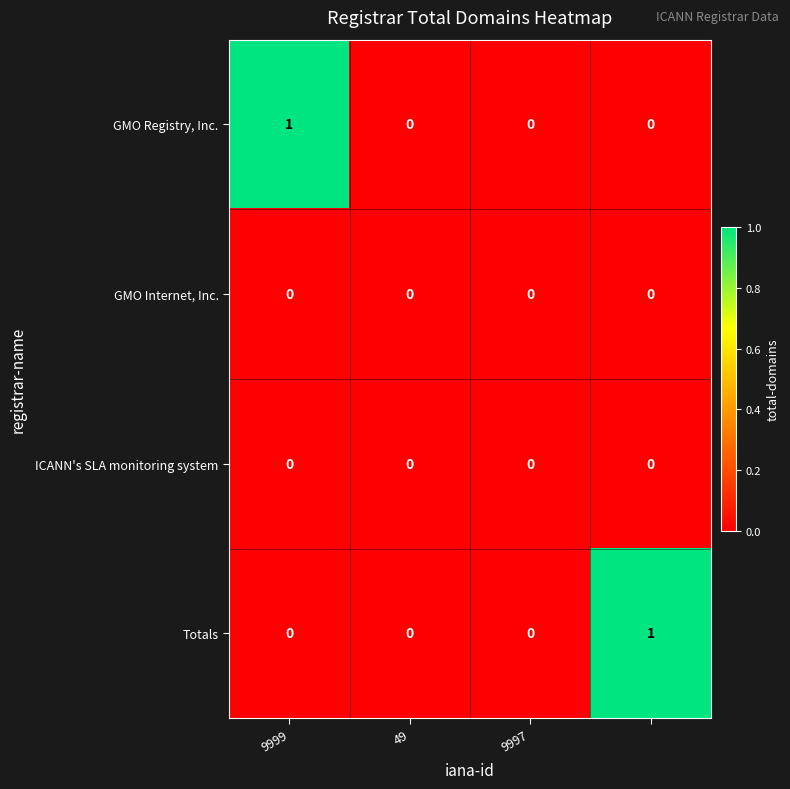

Reading left to right, transcribe all the data shown in this chart.

GMO Registry, Inc.: 1	0	0	0
GMO Internet, Inc.: 0	0	0	0
ICANN's SLA monitoring system: 0	0	0	0
Totals: 0	0	0	1